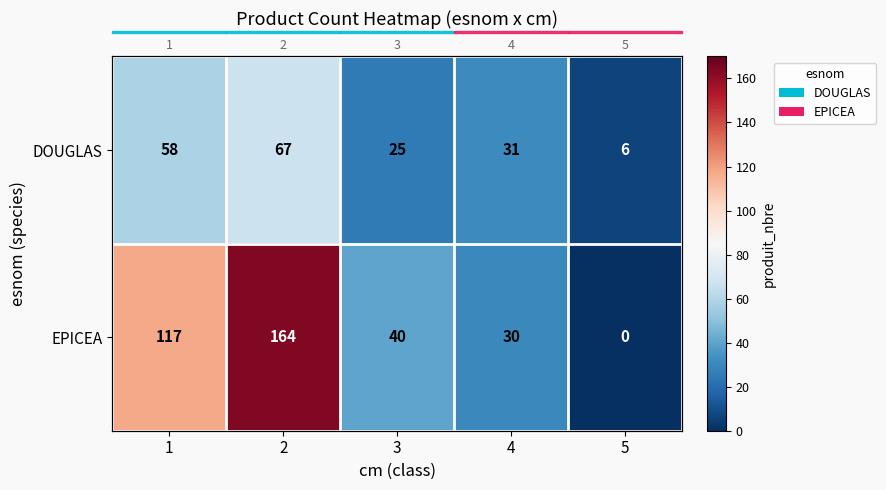

Is it true that DOUGLAS equals 31 at 4?

True